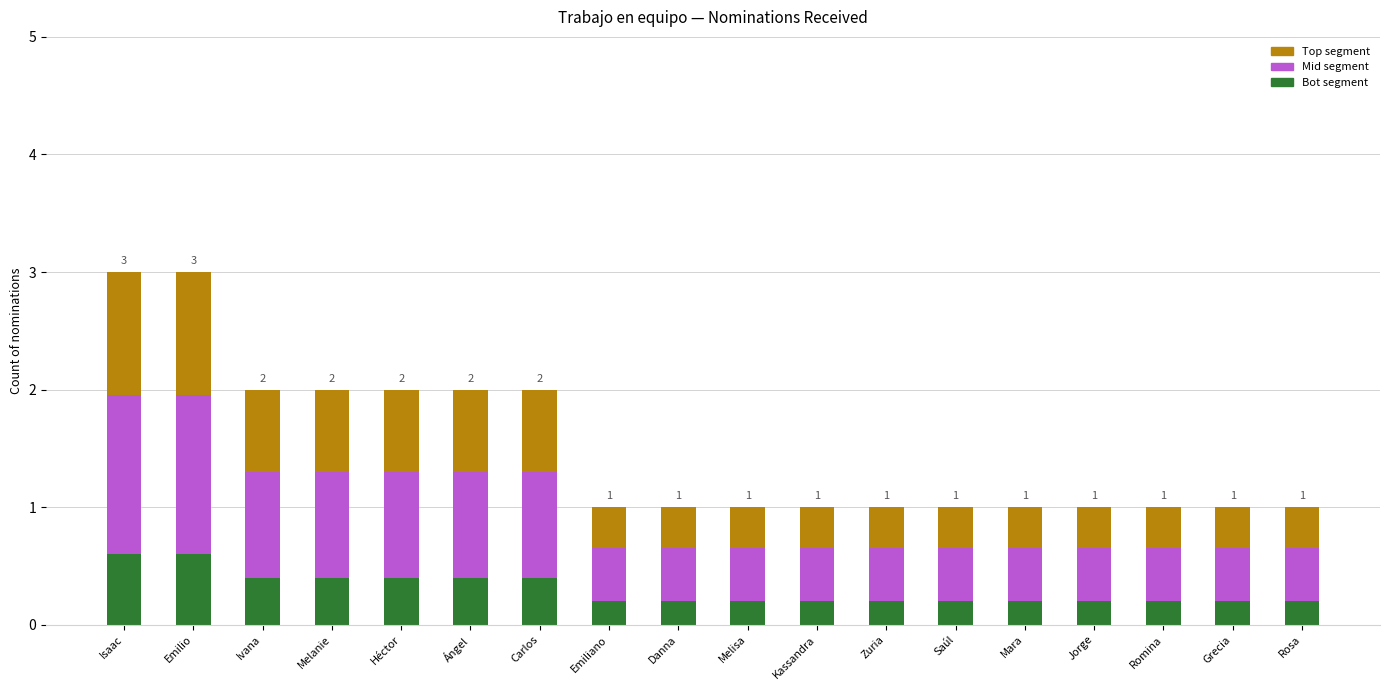

What is the value of the 10th bar from the left?

1